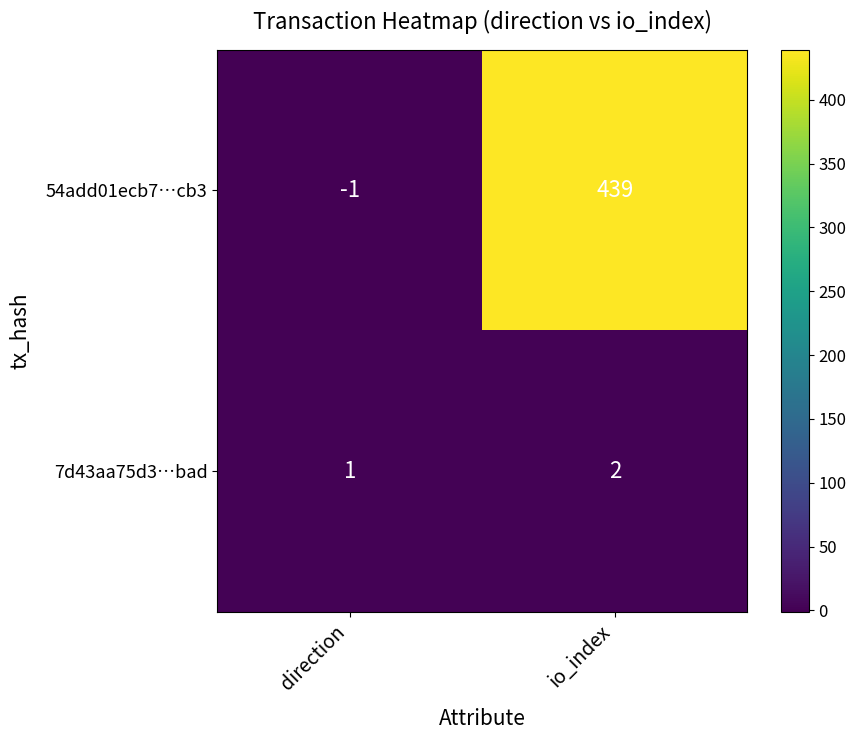

What is the sum of the 54add01ecb7…cb3 values at direction and io_index?

438